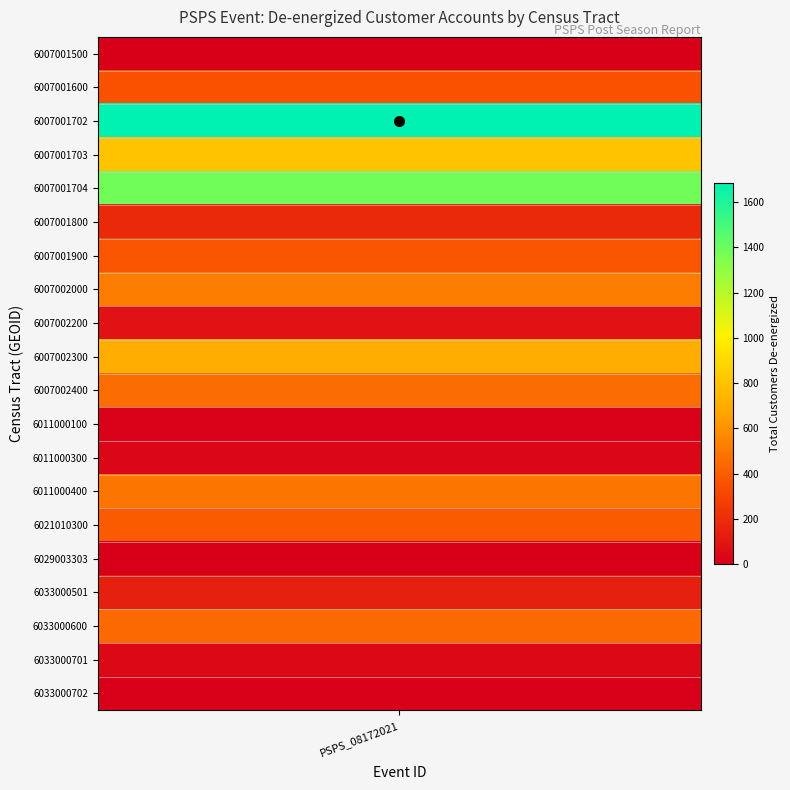

True or false: the data shows 25 at 6033000701.

False